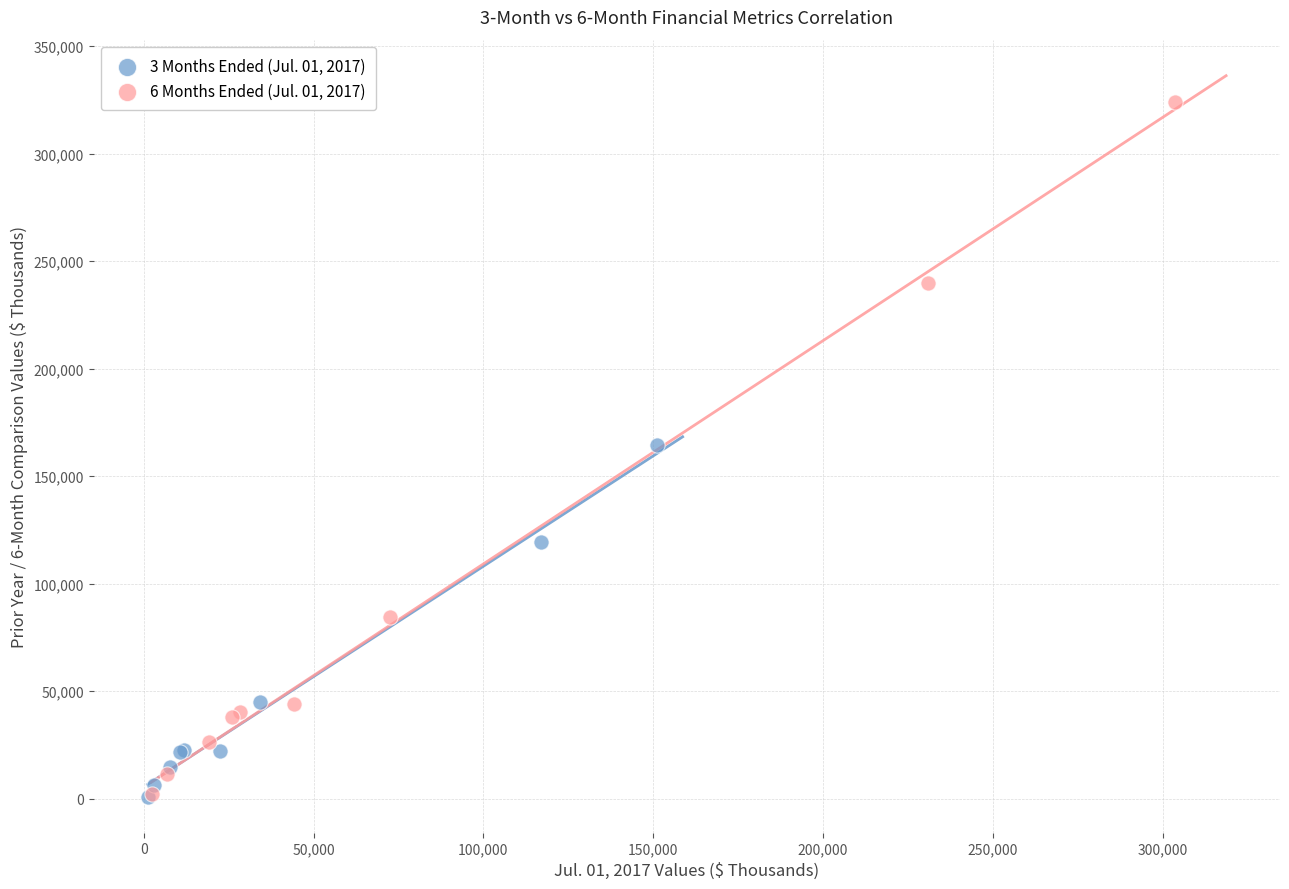

Which series has the largest Y range (max minus min)?

6 Months Ended (Jul. 01, 2017)